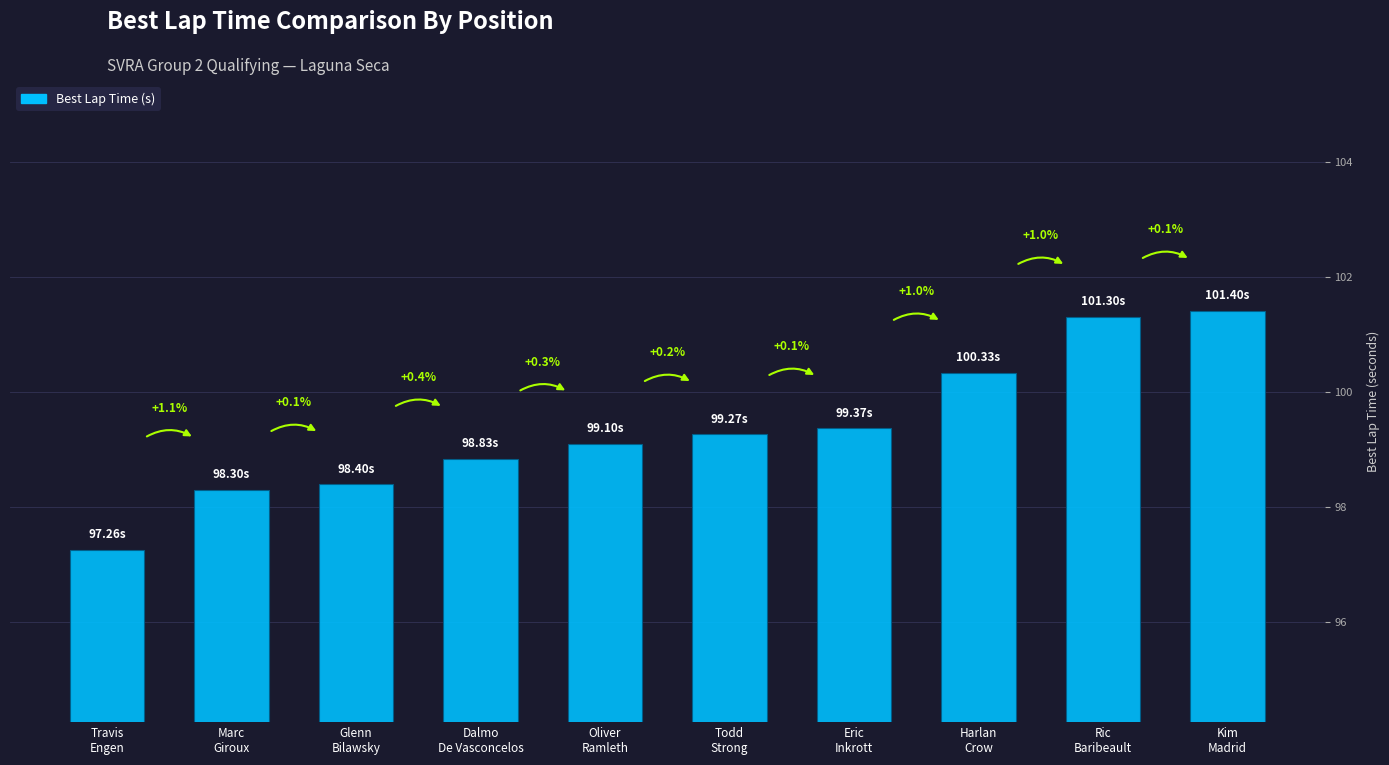

Read the value at Dalmo
De Vasconcelos.

98.8